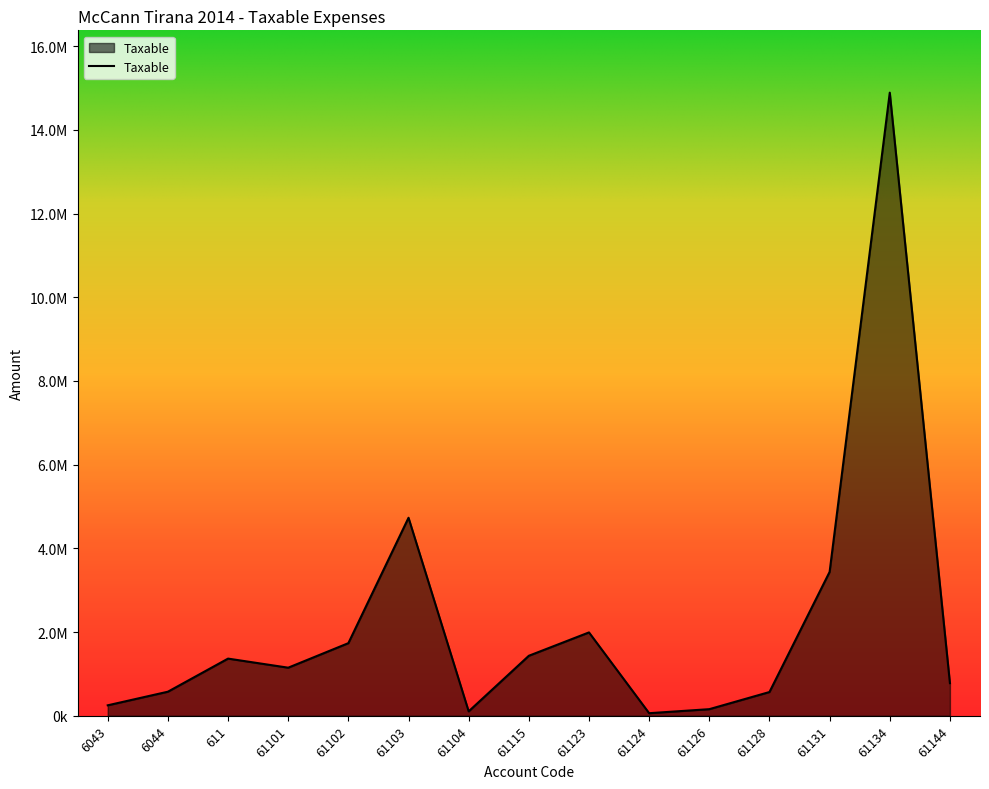

Rank the categories by value from highest to lowest.

61134, 61103, 61131, 61123, 61102, 61115, 611, 61101, 61144, 6044, 61128, 6043, 61126, 61104, 61124